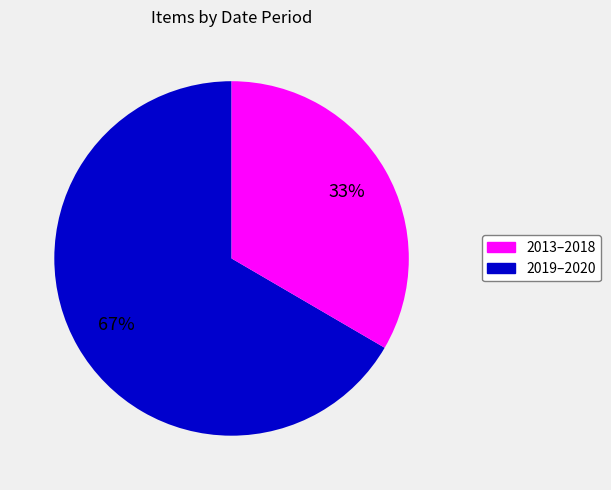

Is there a majority slice in this chart?

Yes